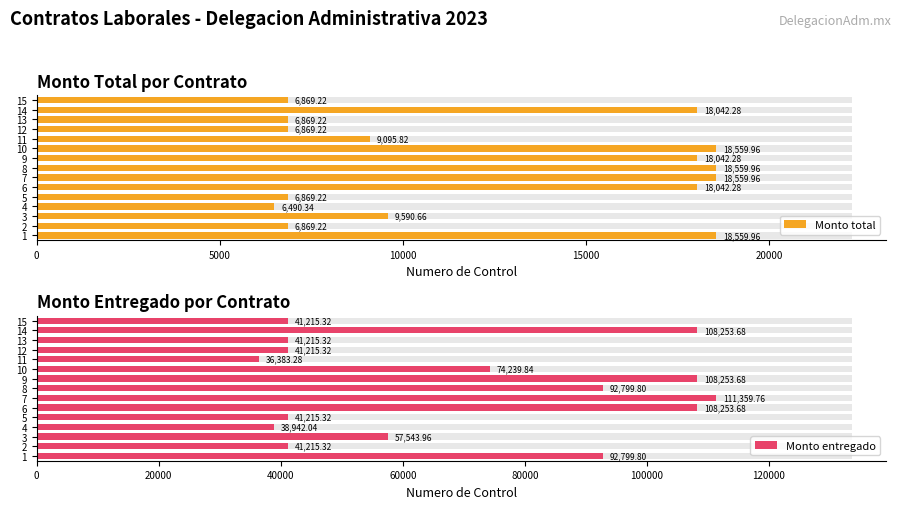

How many data points in Monto total are above 9590?

8